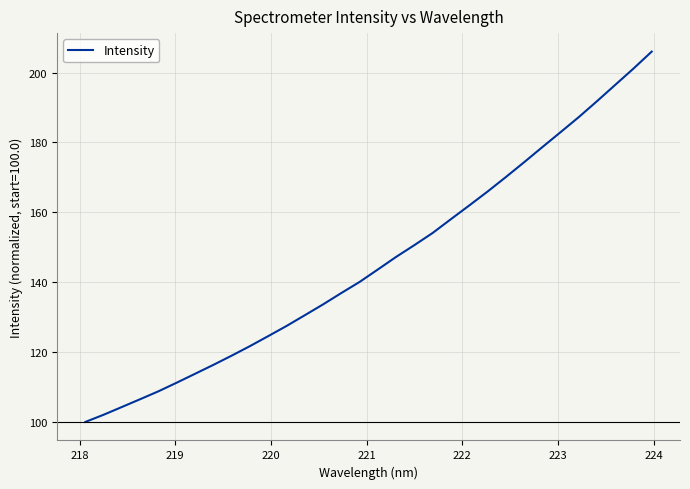

What is the difference between the maximum and minimum values?

106.0